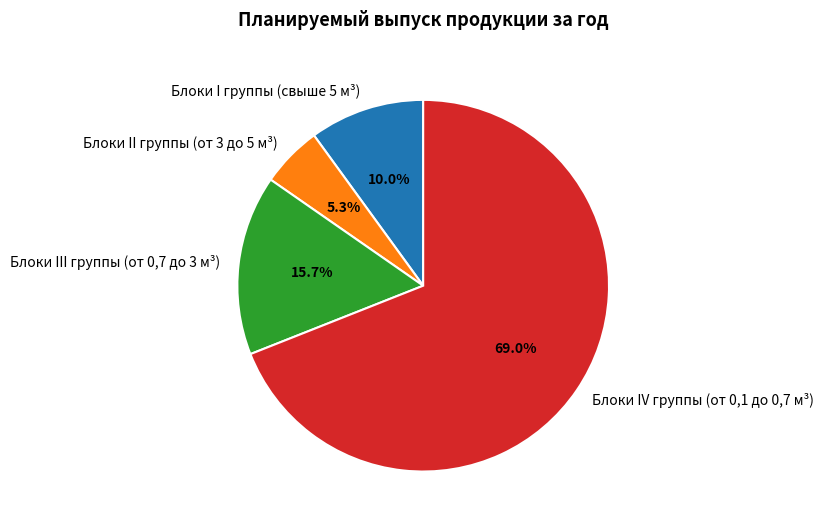

Count the number of slices in the pie.

4